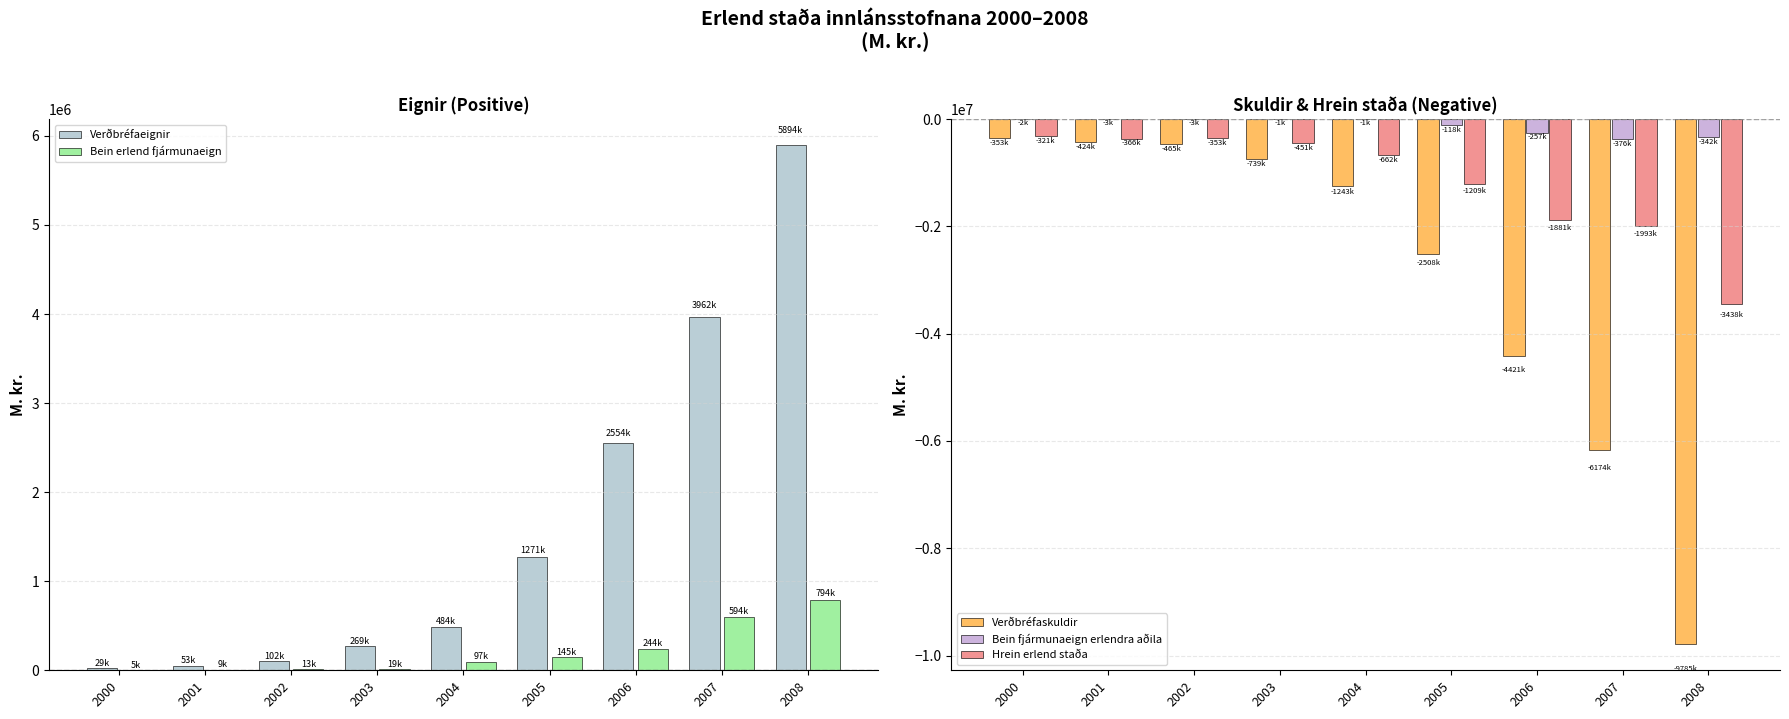

Which series has the largest range (max minus min)?

Verðbréfaskuldir